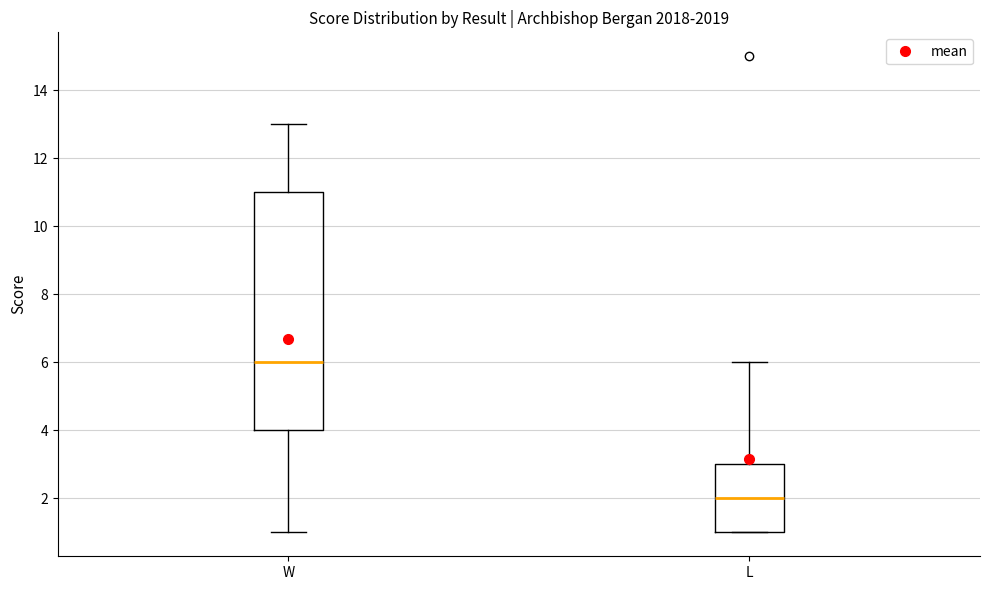

Reading left to right, read every box against the y-axis: the position of its median line, the range the box covers, and the ends of its whiskers. The values are not printed on the chart, so give them approximately, as read against the axis.

W: median 6, box 4 to 11, whiskers 1 to 13
L: median 2, box 1 to 3, whiskers 1 to 6